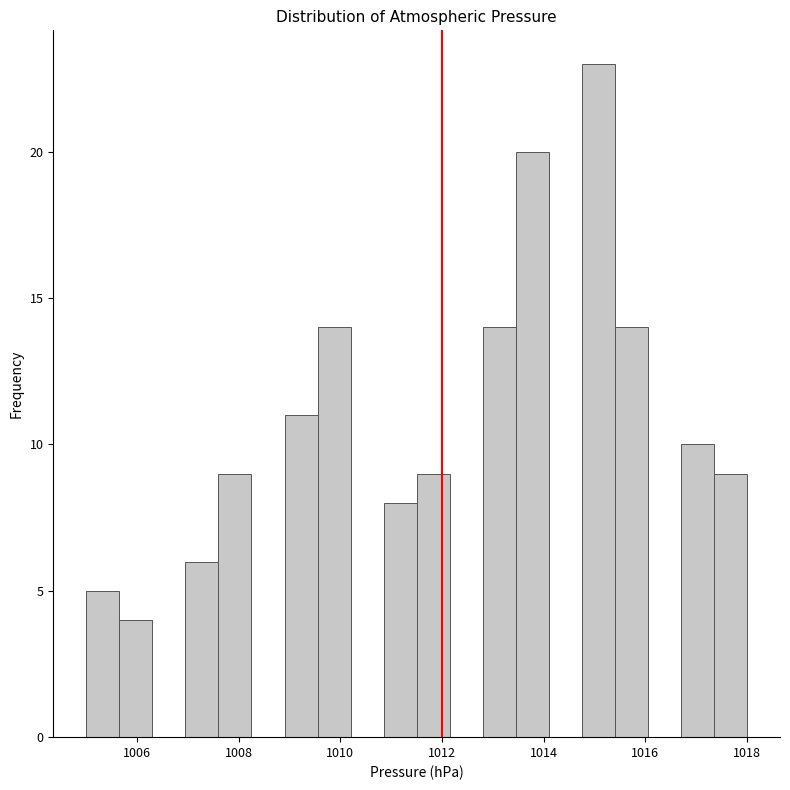

Around what value on the x-axis is the tallest bar? Give the approximate position of its centre, as read against the axis.

1015.0